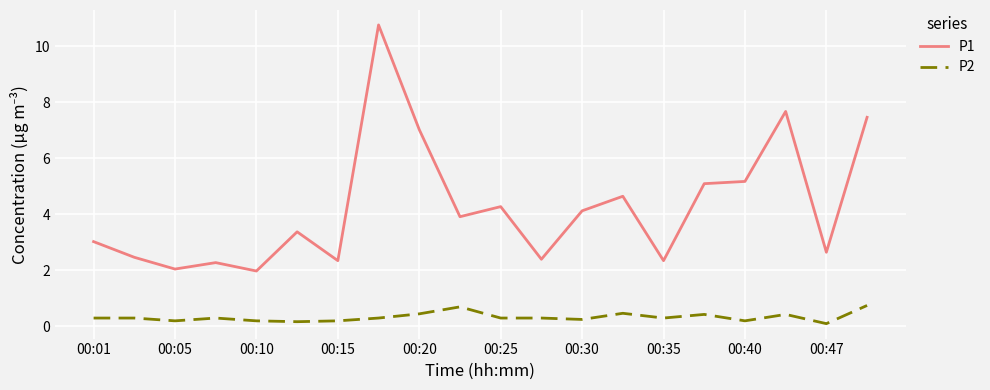

Count the number of data series in this chart.

2